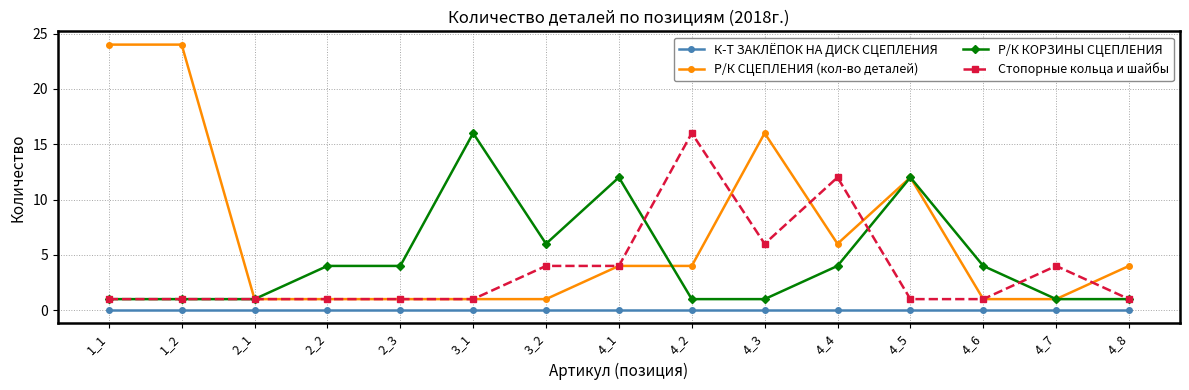

How many Р/К СЦЕПЛЕНИЯ (кол-во деталей) values are between 1 and 12?

12